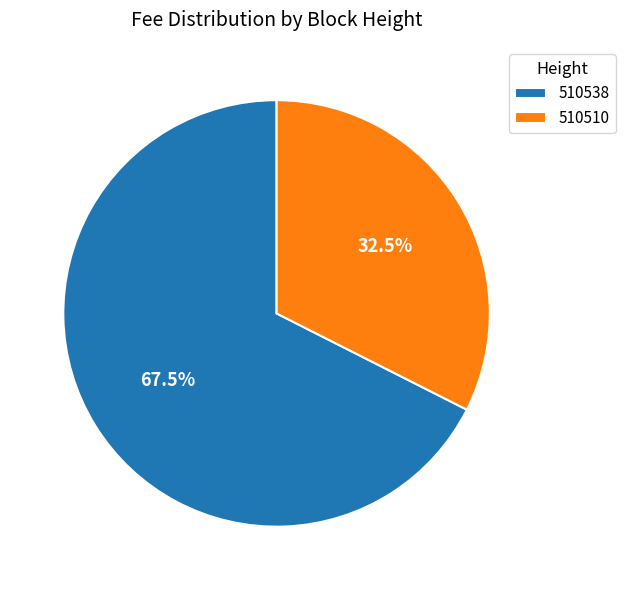

Which slice is the largest?

510538